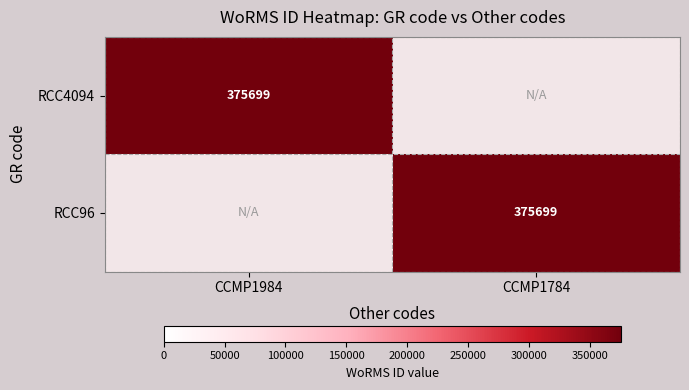

What is the maximum value shown in the chart?

375699